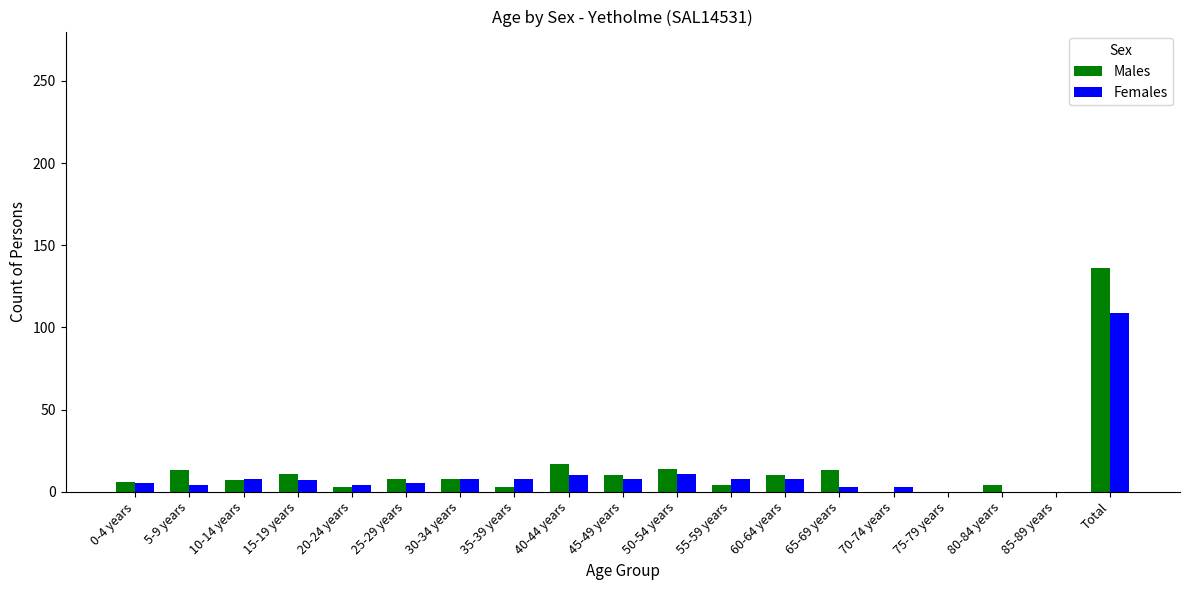

At which label does Males first exceed 8?

5-9 years